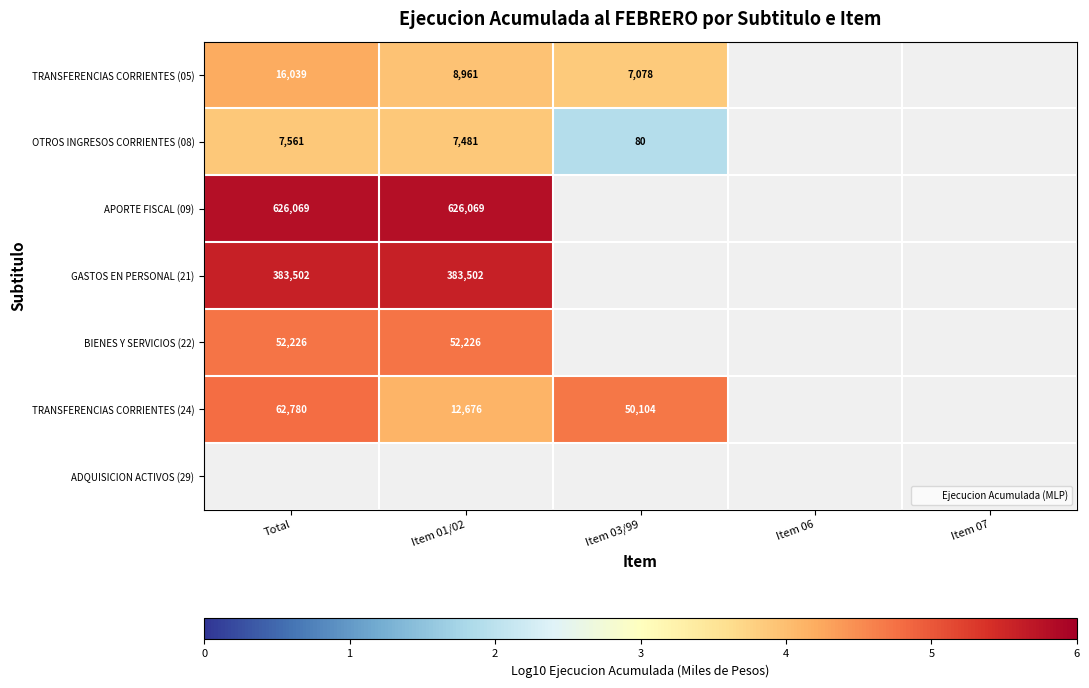

List the series in order of their peak value, lowest first.

OTROS INGRESOS CORRIENTES (08), TRANSFERENCIAS CORRIENTES (05), BIENES Y SERVICIOS (22), TRANSFERENCIAS CORRIENTES (24), GASTOS EN PERSONAL (21), APORTE FISCAL (09), ADQUISICION ACTIVOS (29)